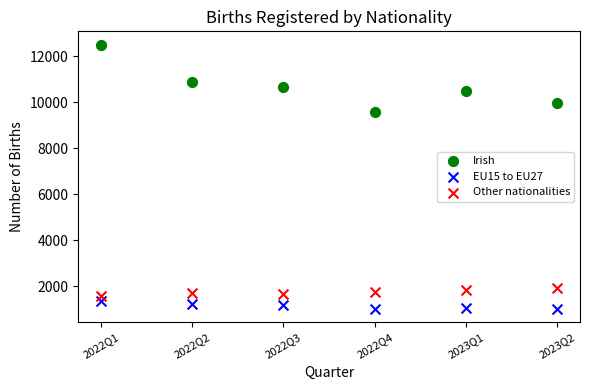

Across all data points, what is the range of Y values (max minus min)?

11499